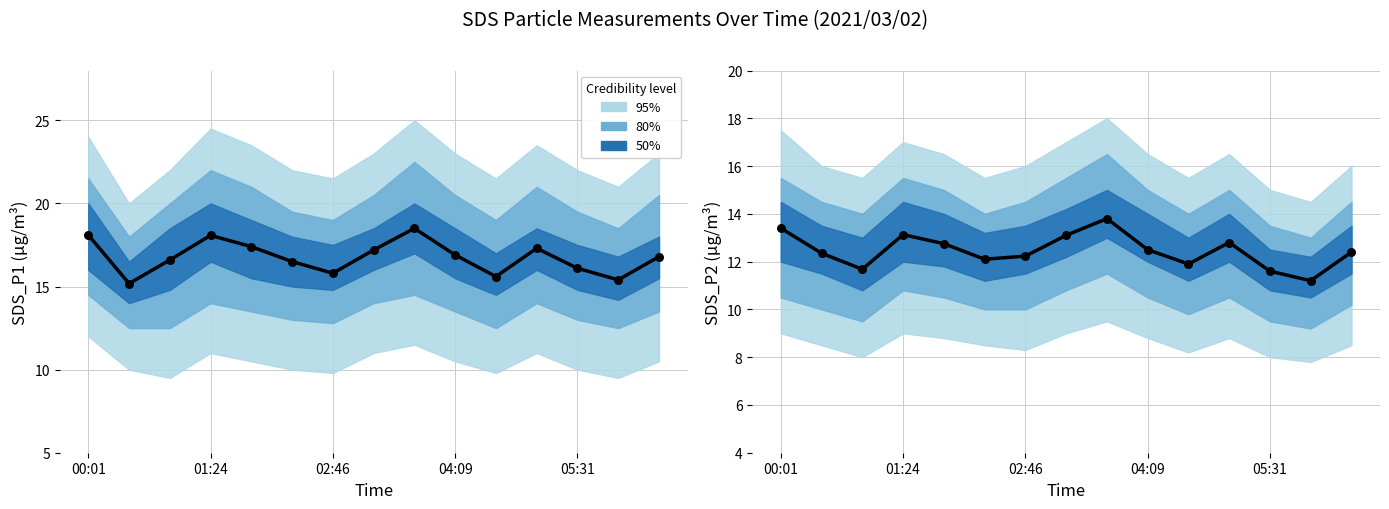

At how many categories does at least one series exceed 12?

11